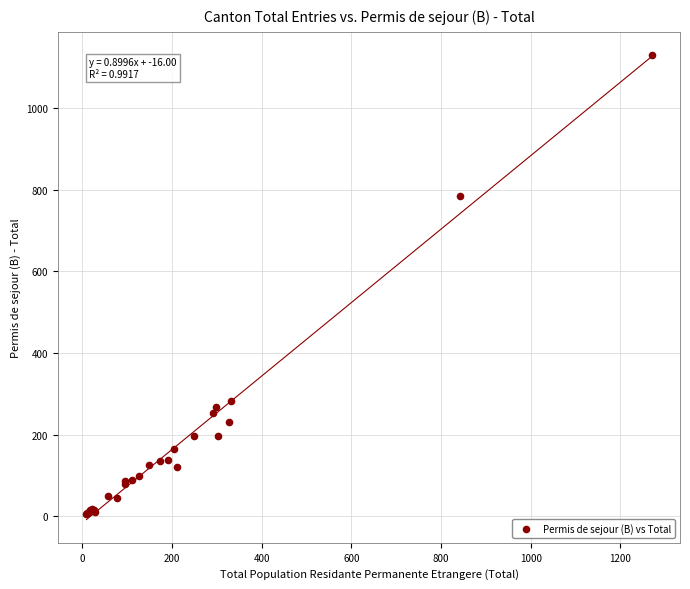

What Y value in the scatter plot is closest to 568?

784